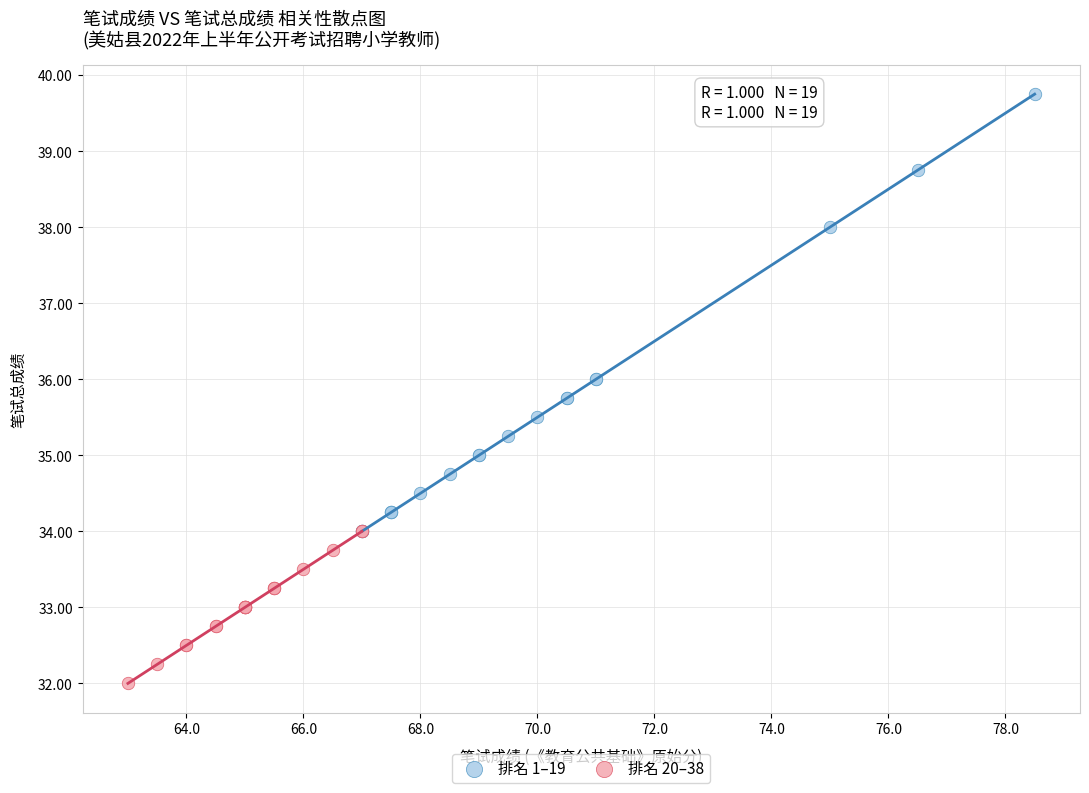

Which series reaches the maximum Y coordinate?

排名 1–19